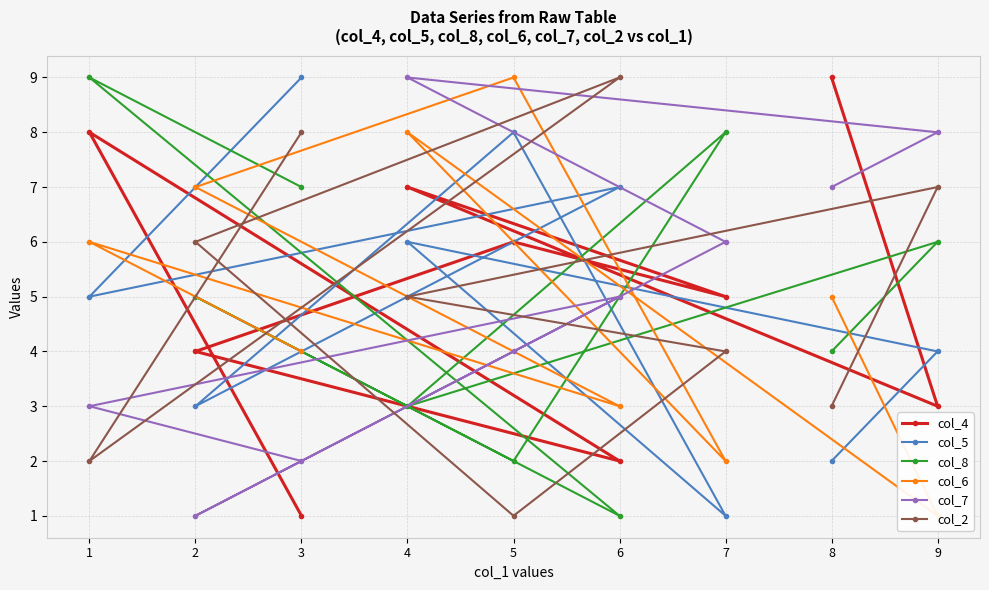

How many interior local peaks does the col_6 series have?

3